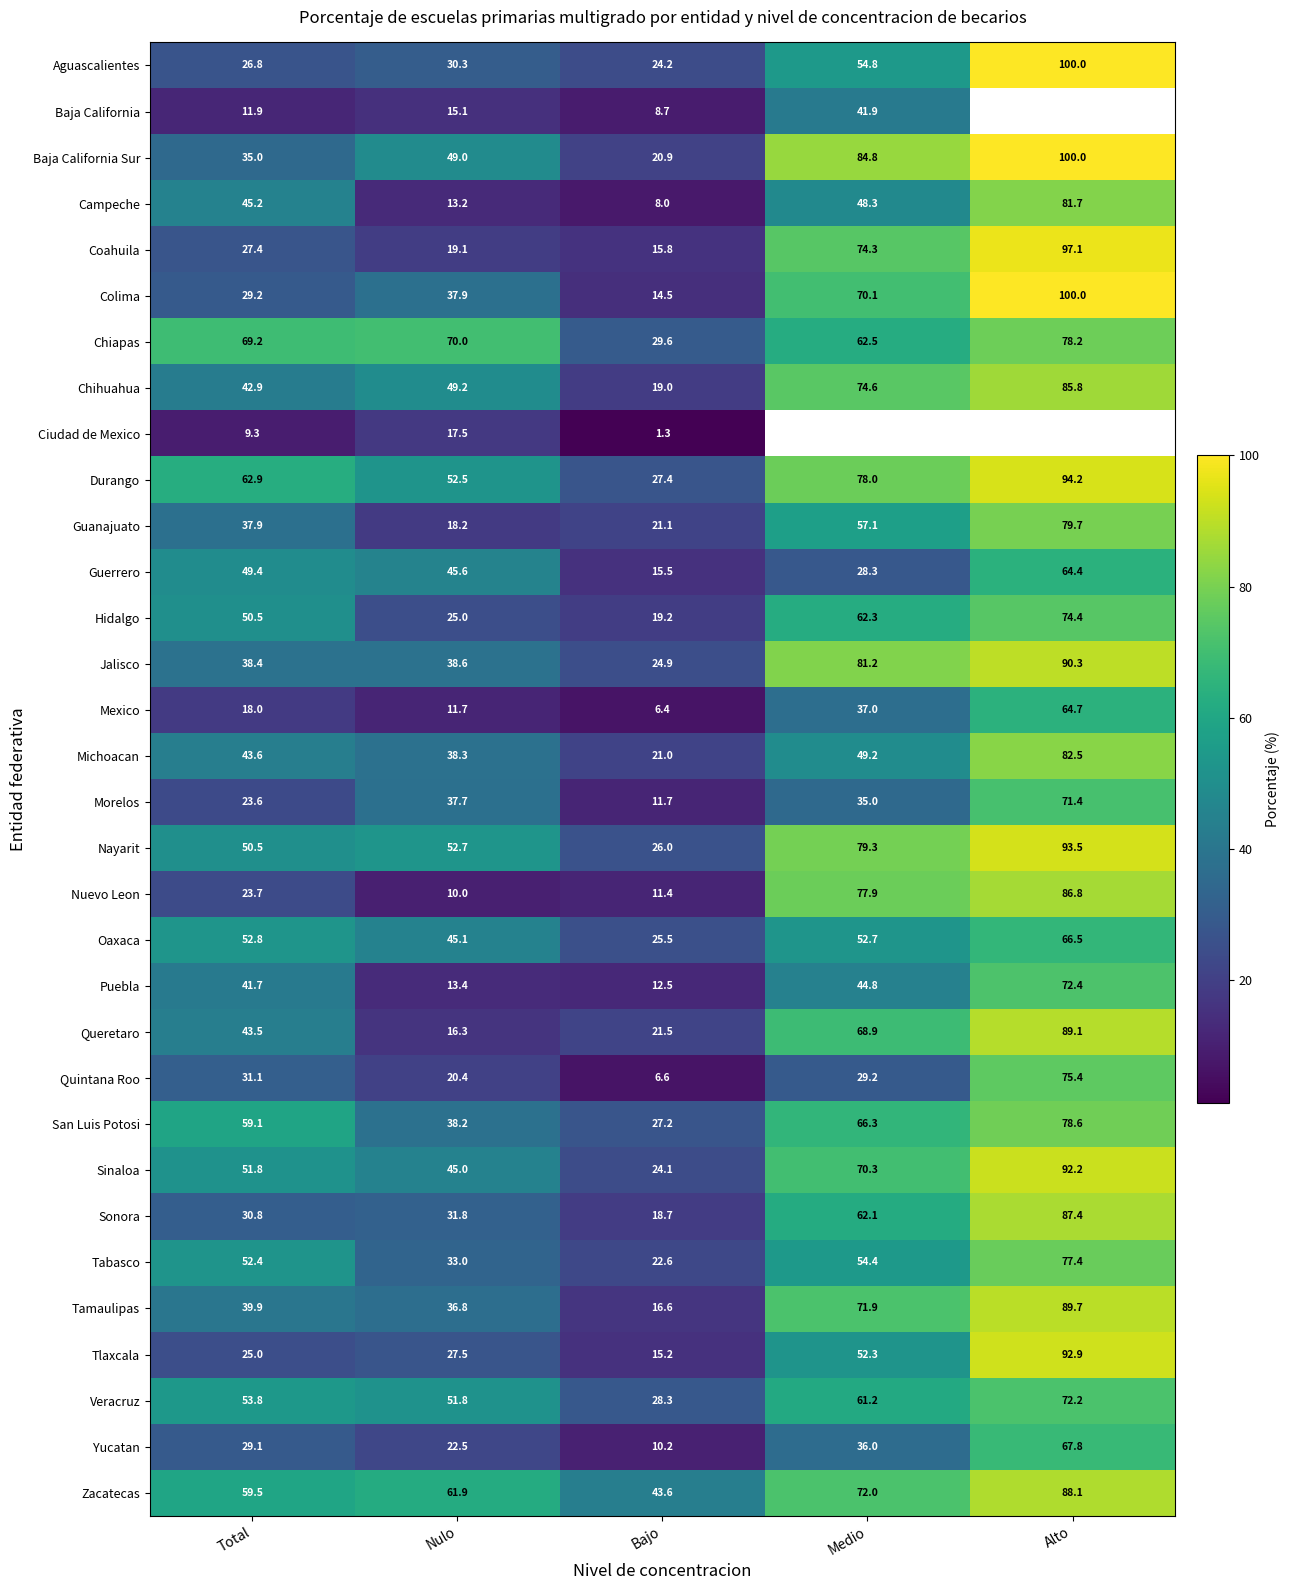

What is the average value of the Quintana Roo series?

32.5